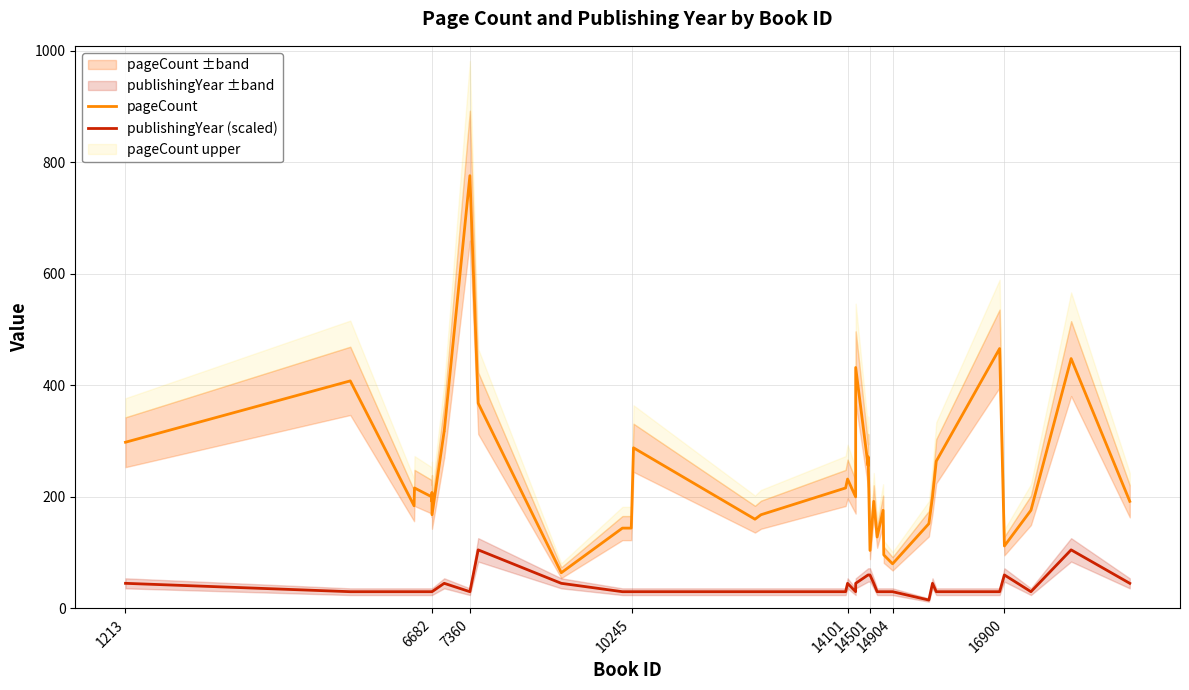

What is the highest value of the pageCount series?

776